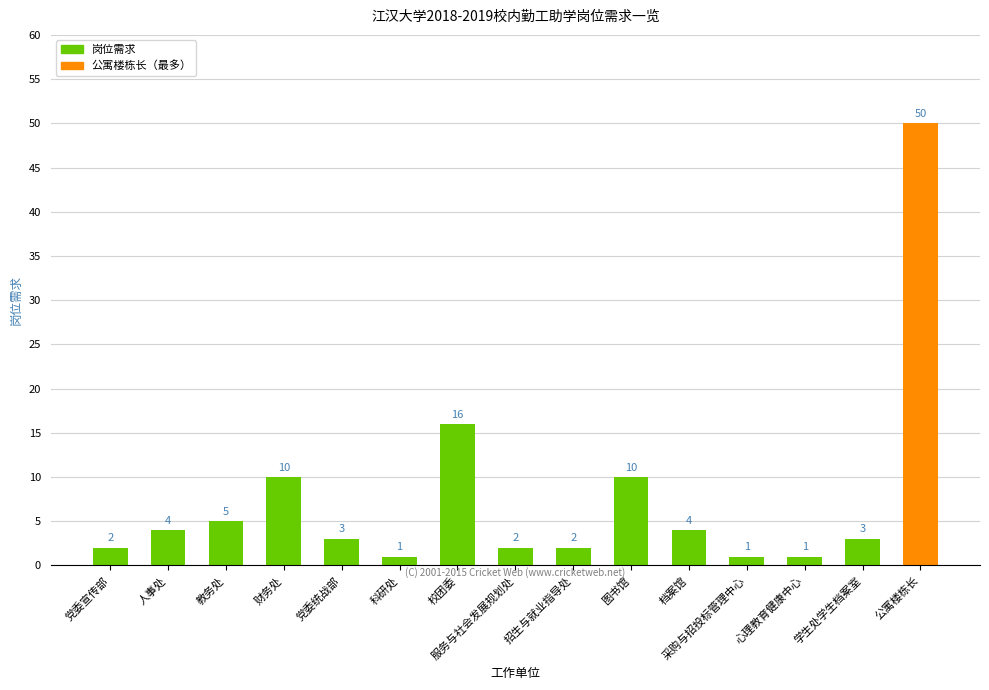

Which category has the highest value across all series?

公寓楼栋长